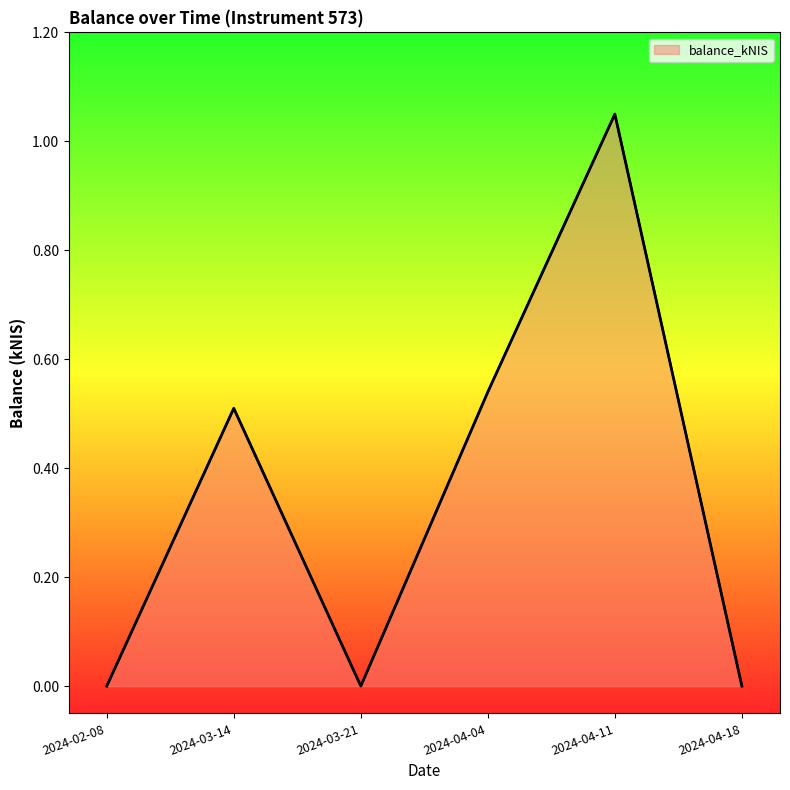

What is the average value?

0.4